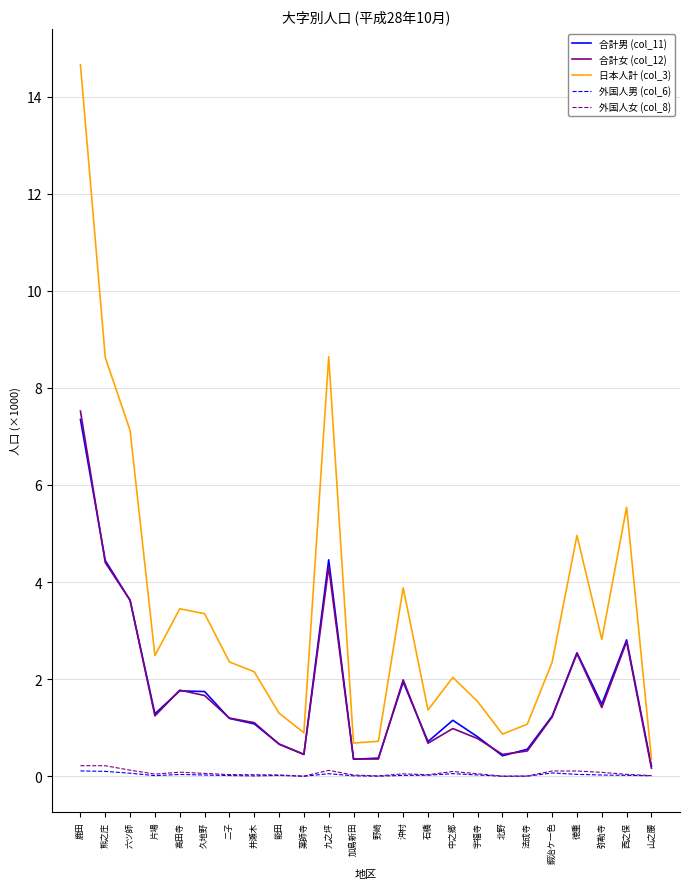

True or false: 合計女 (col_12) has a value of 7309 at 九之坪.

False